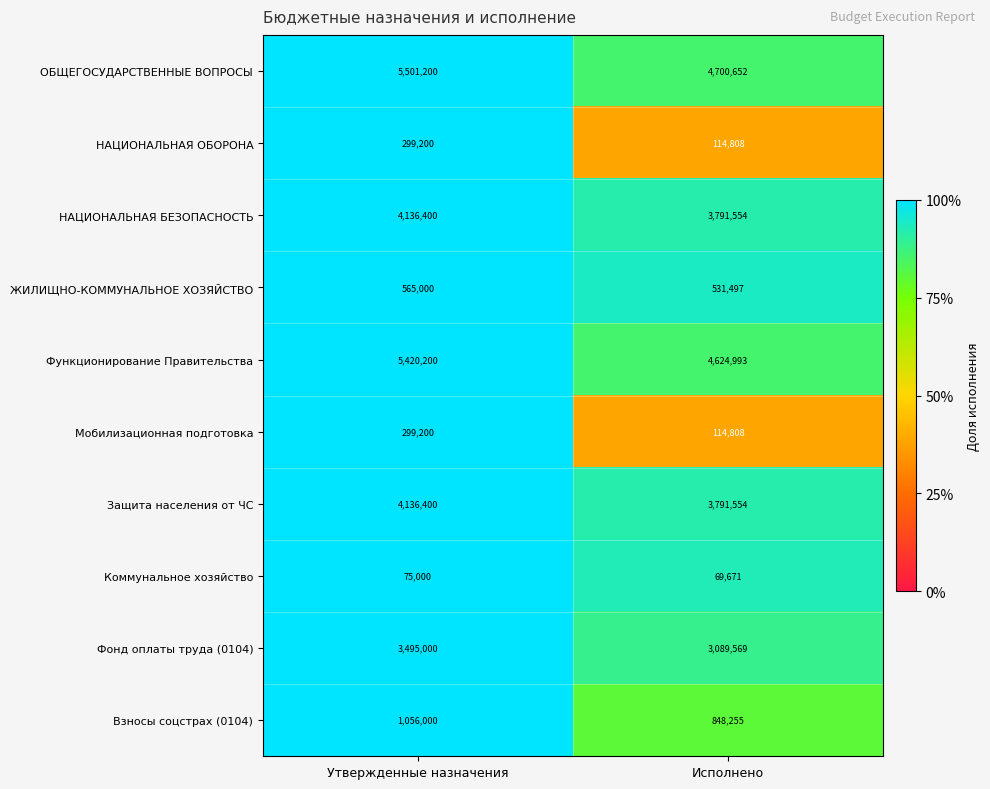

What is the greatest value displayed?

5501200